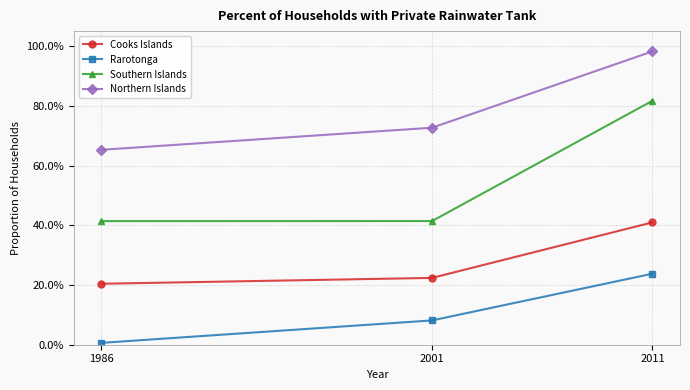

List the series in order of their peak value, lowest first.

Rarotonga, Cooks Islands, Southern Islands, Northern Islands